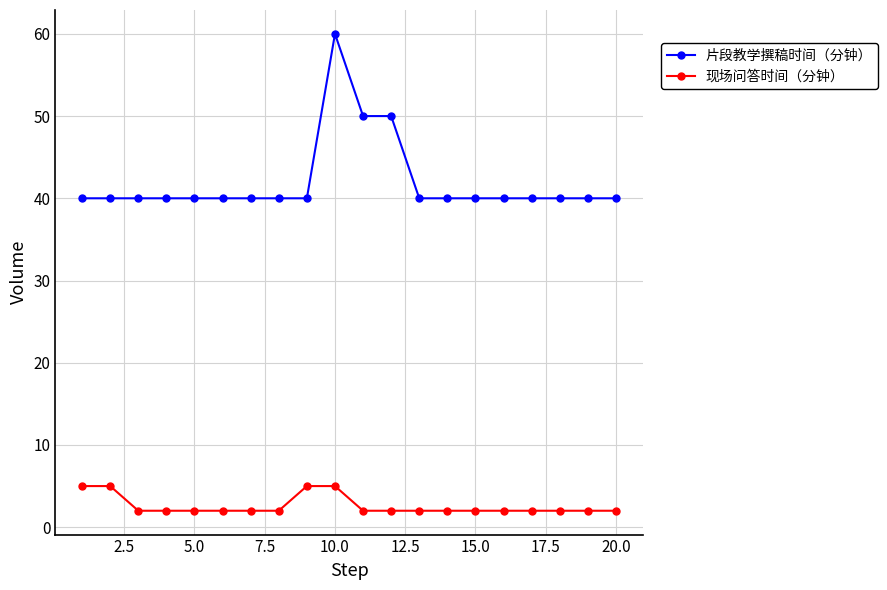

What is the sum of all 片段教学撰稿时间（分钟） values?

840